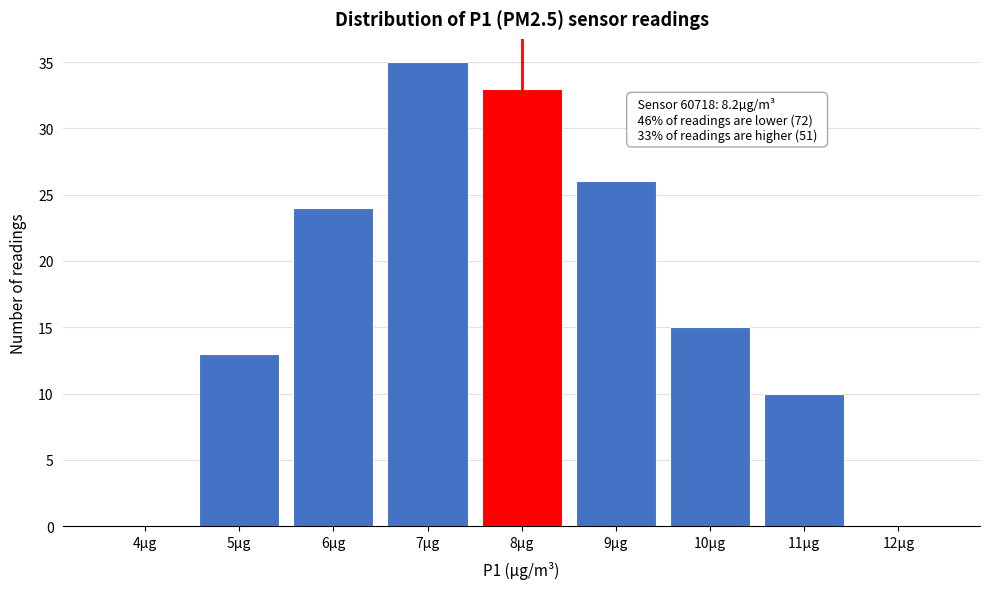

Reading right to left, what are all the values shown in this chart?

12µg=0	11µg=10	10µg=15	9µg=26	8µg=33	7µg=35	6µg=24	5µg=13	4µg=0